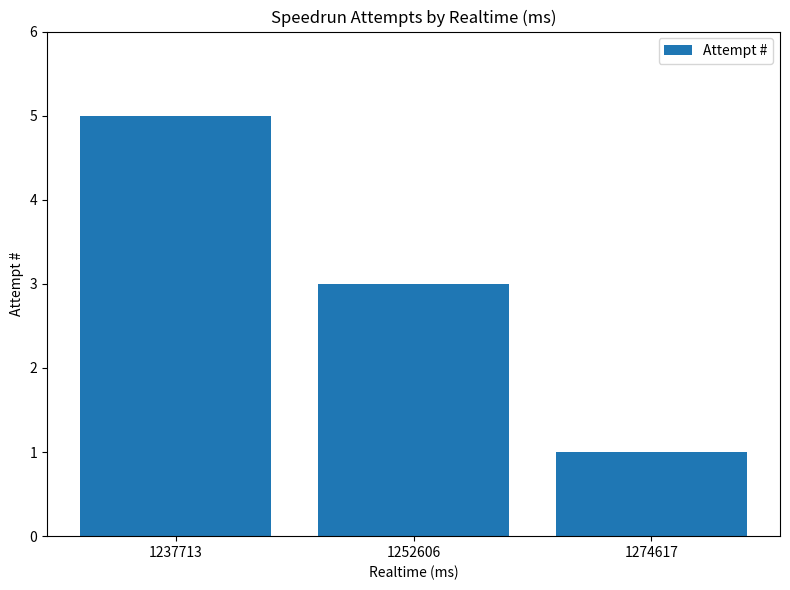

What is the maximum value shown in the chart?

5